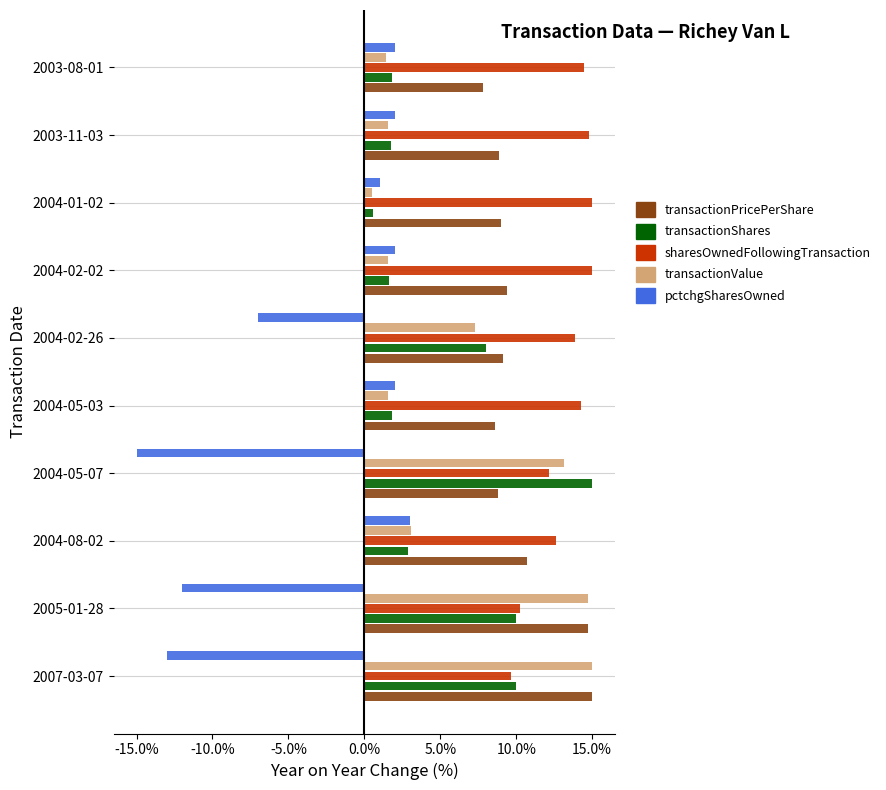

Which series has the largest total across all categories?

sharesOwnedFollowingTransaction